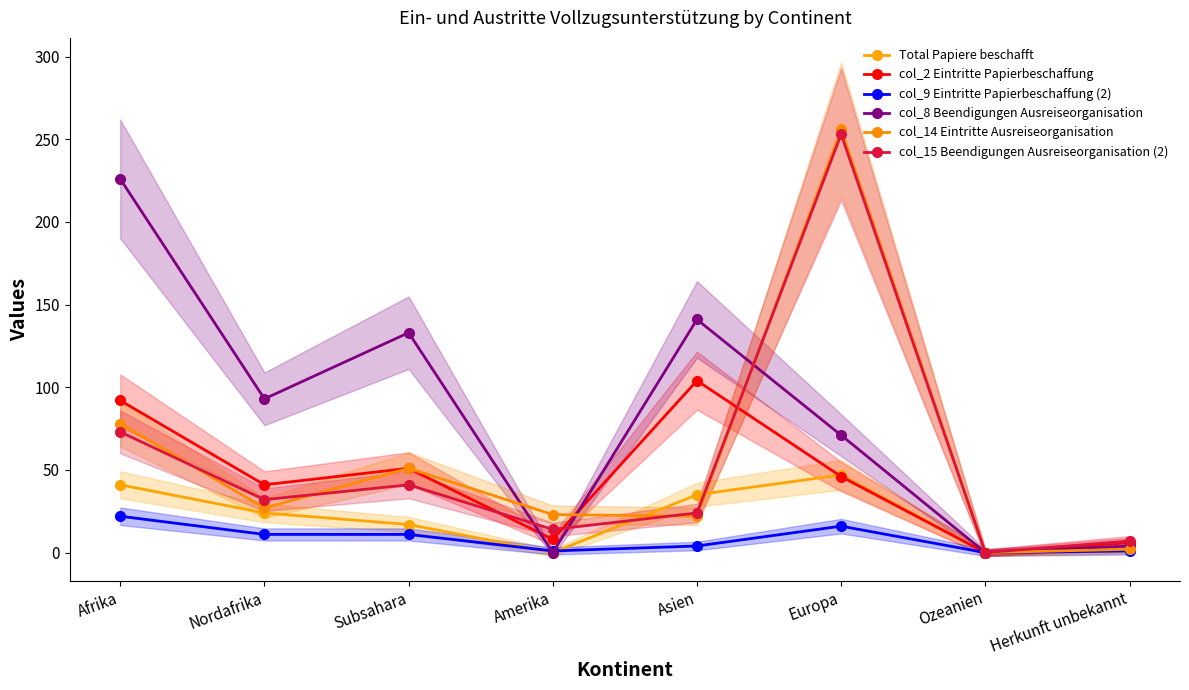

What is the label of the 7th point from the left?

Ozeanien